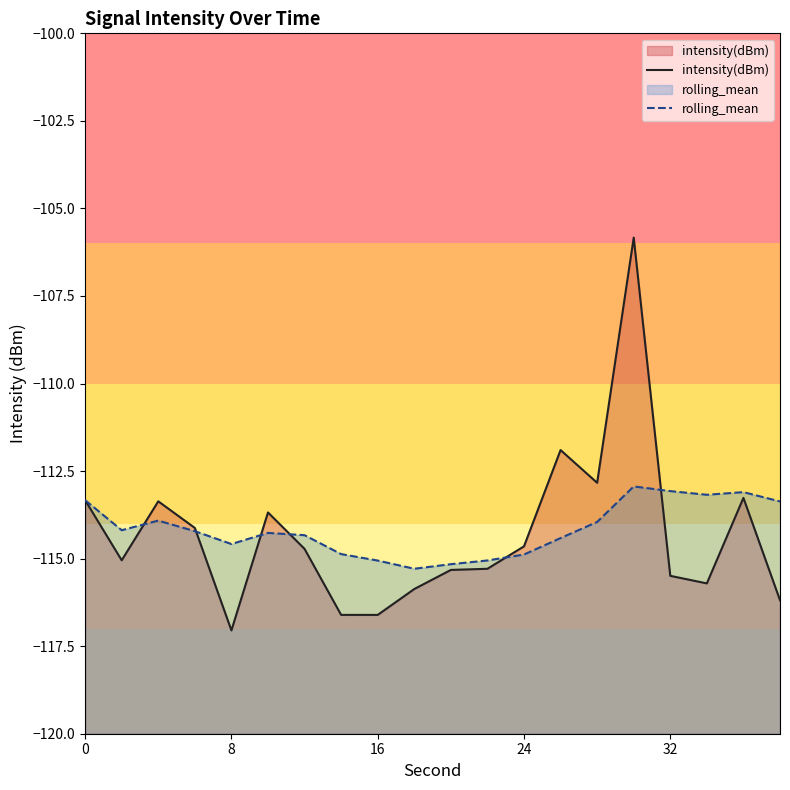

Between 16 and 24, which series saw the biggest shift?

intensity(dBm)